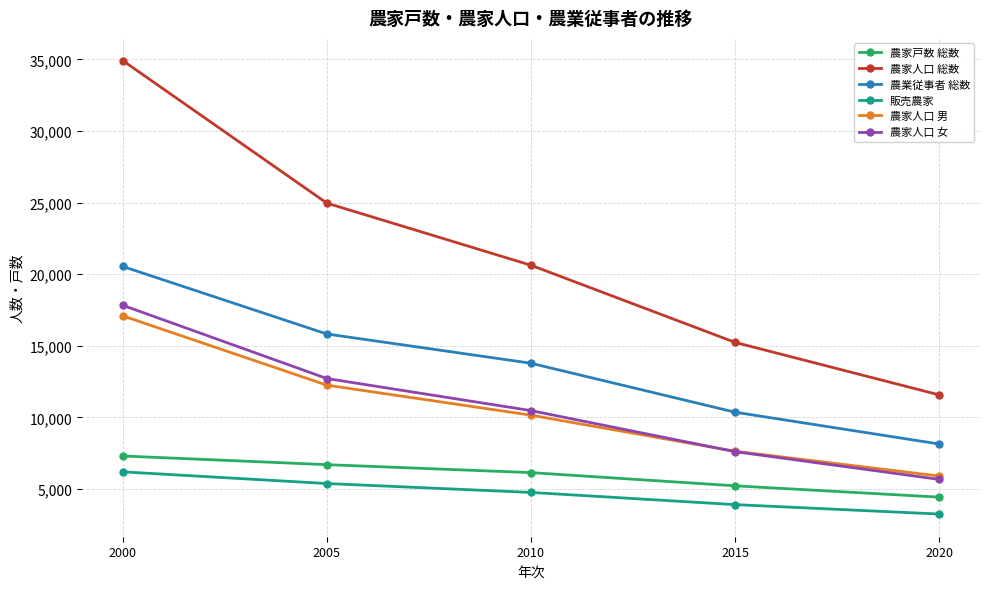

Reading right to left, transcribe all the data shown in this chart.

農家戸数 総数: 2020=4427	2015=5218	2010=6141	2005=6696	2000=7302
農家人口 総数: 2020=11568	2015=15235	2010=20623	2005=24960	2000=34915
農業従事者 総数: 2020=8138	2015=10360	2010=13779	2005=15821	2000=20537
販売農家: 2020=3247	2015=3905	2010=4757	2005=5378	2000=6195
農家人口 男: 2020=5900	2015=7633	2010=10152	2005=12249	2000=17088
農家人口 女: 2020=5668	2015=7602	2010=10471	2005=12711	2000=17827